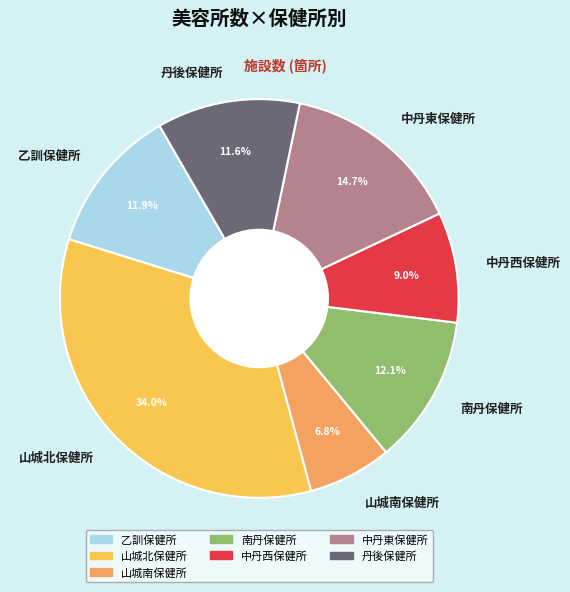

Count the number of slices in the pie.

7